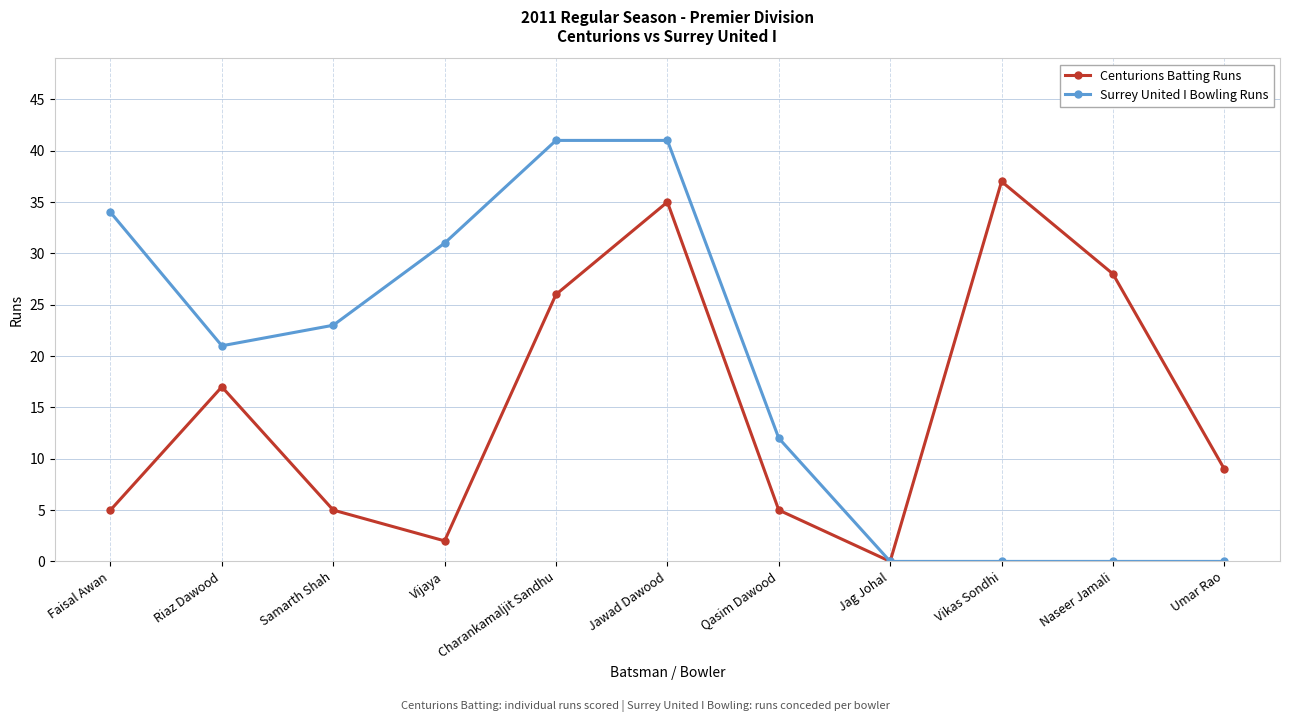

Which series has the largest total across all categories?

Surrey United I Bowling Runs